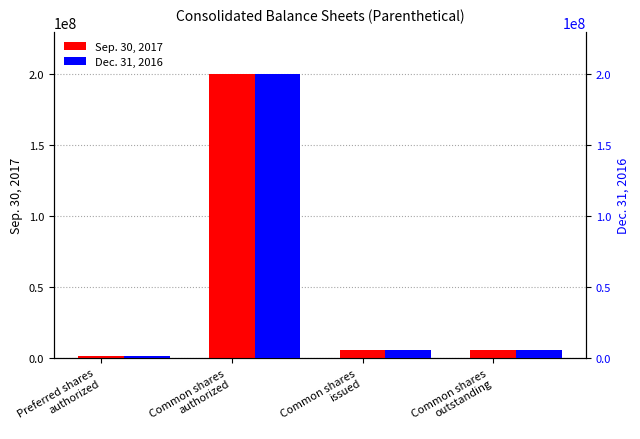

What is the lowest value of the Sep. 30, 2017 series?

1000000